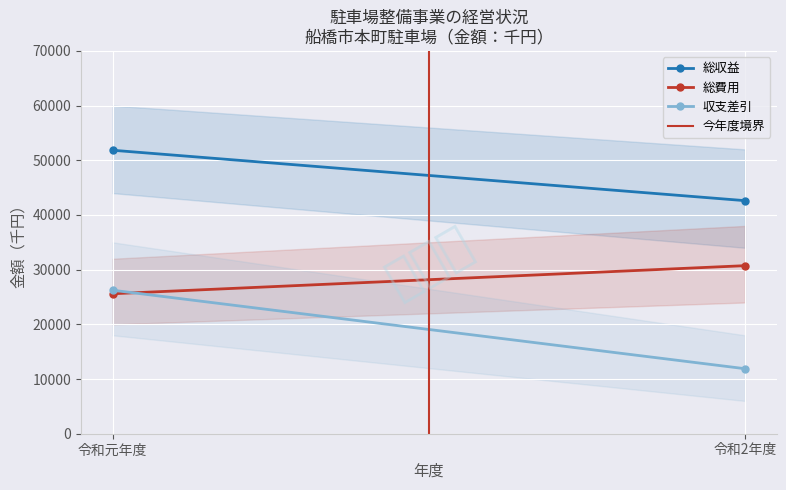

How many values in 今年度境界 are above zero?

1